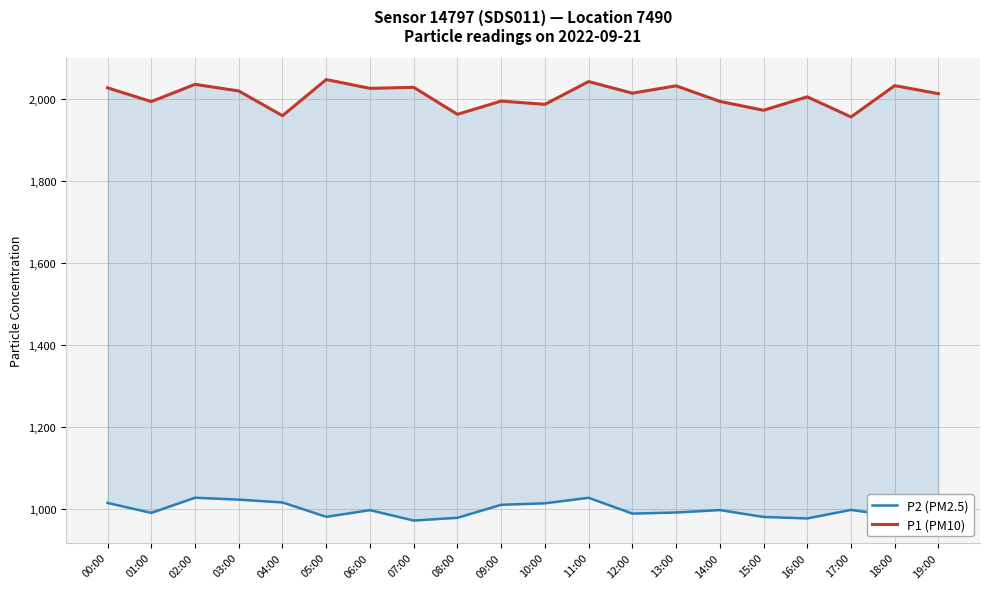

True or false: P2 (PM2.5) has more than 1 points higher than both neighbors.

True